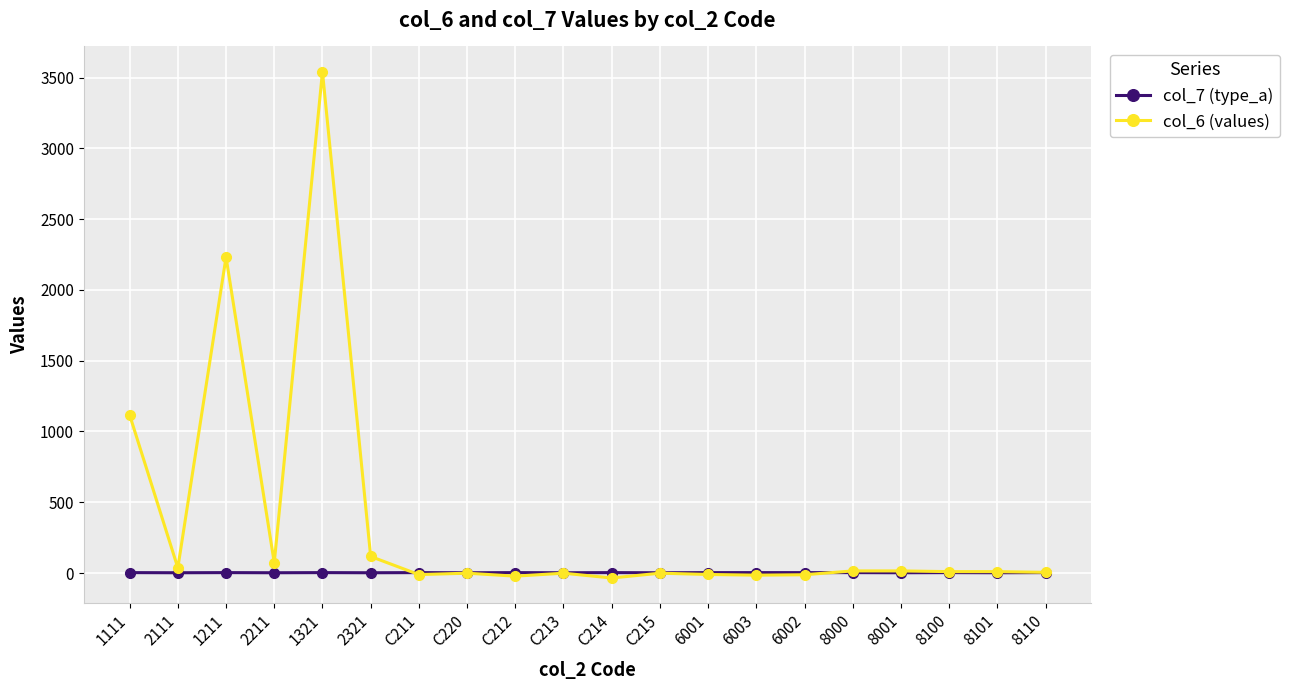

At which category is the sum across all series the highest?

1321